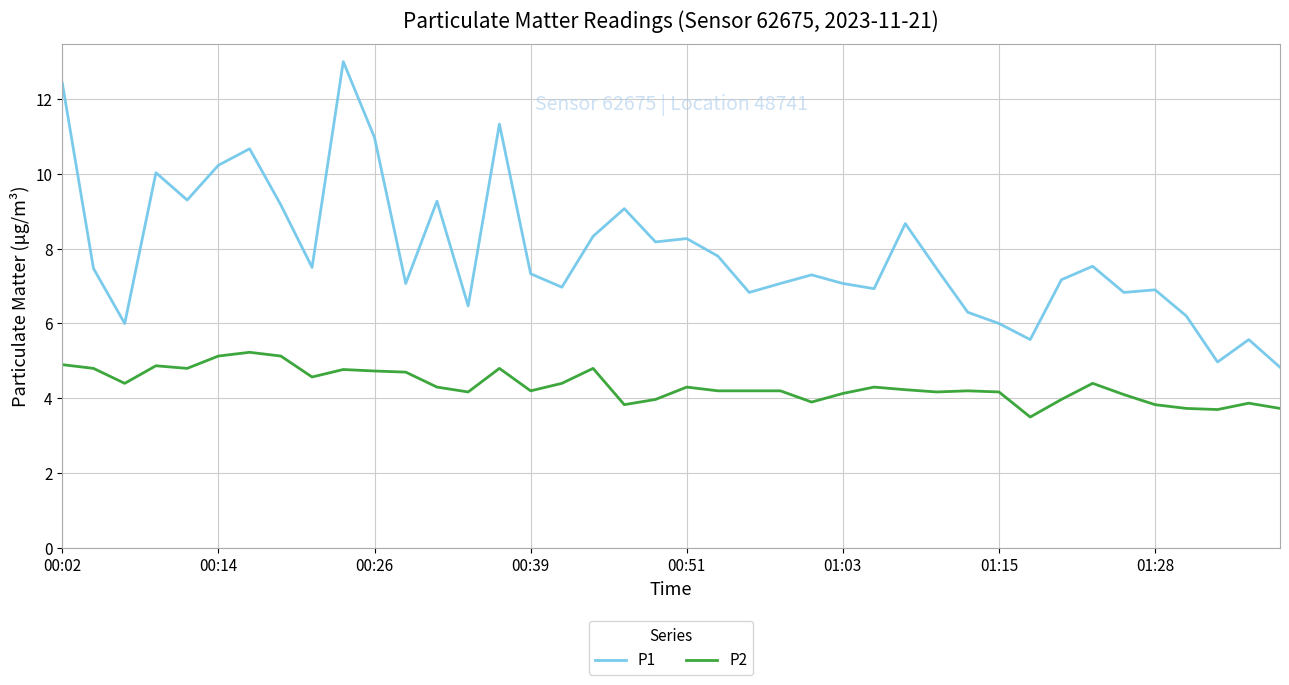

List the series in order of their overall mean, lowest first.

P2, P1